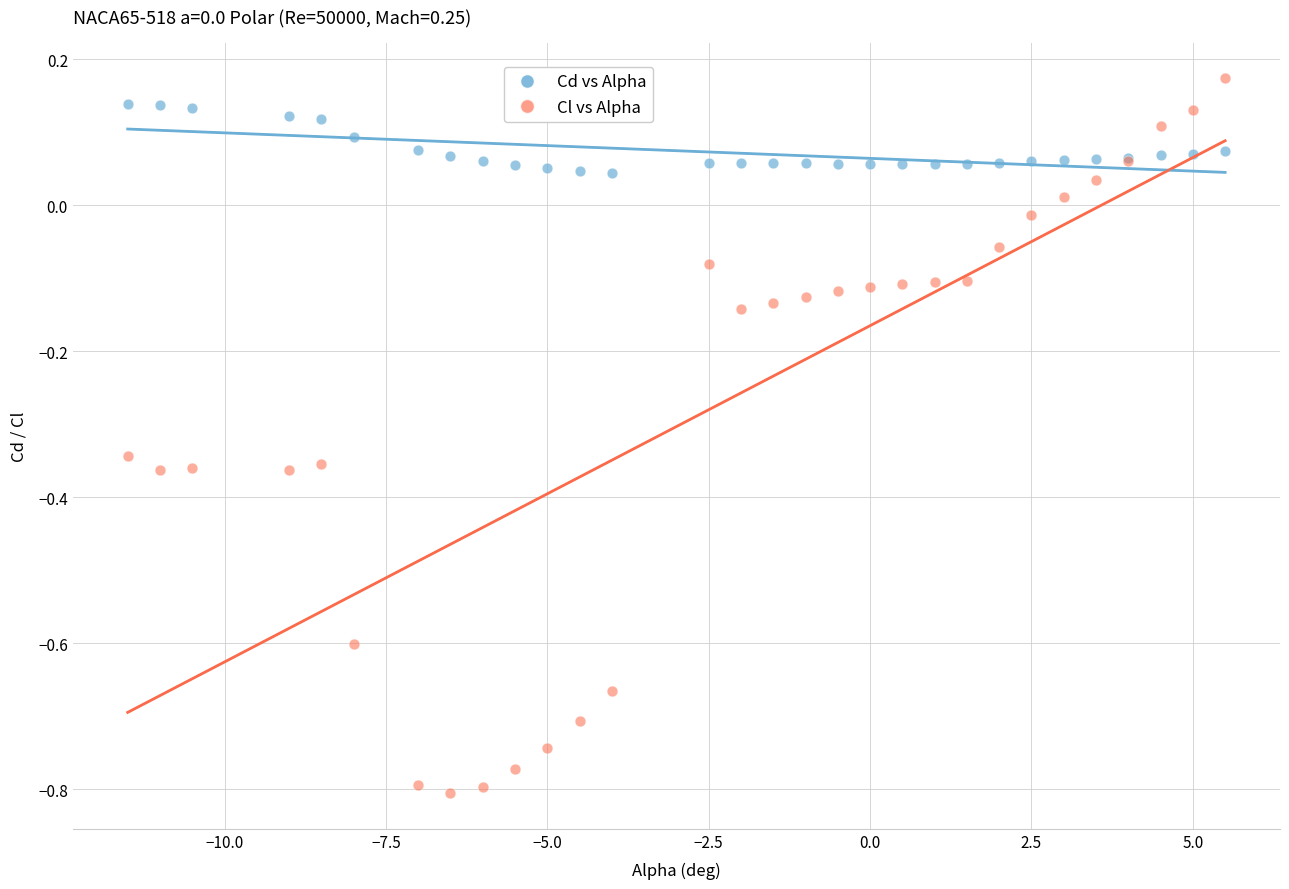

Which series contains the lowest Y value?

Cl vs Alpha